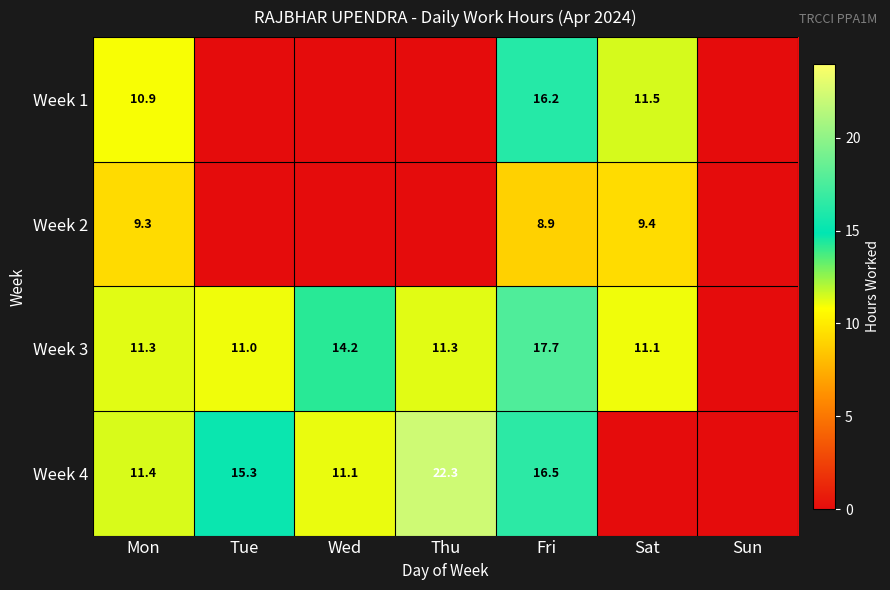

What is the sum of the Week 4 values at Mon and Fri?

27.9